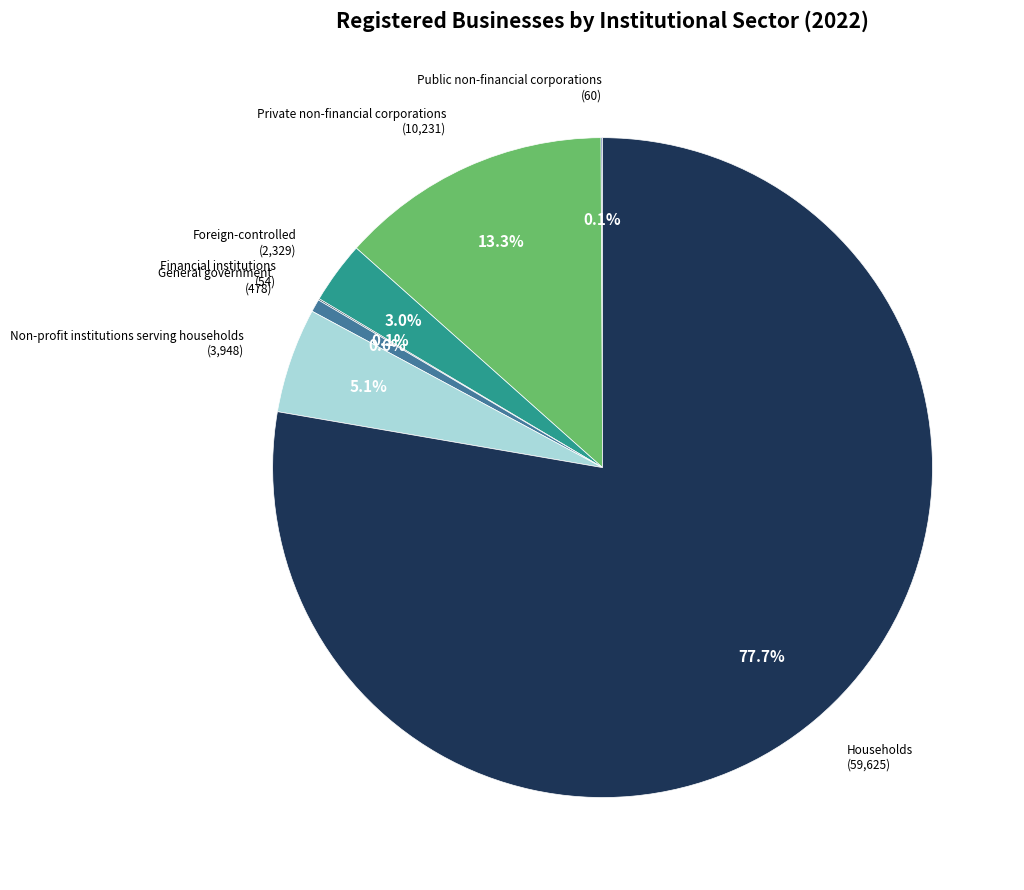

Which category accounts for the majority?

Households